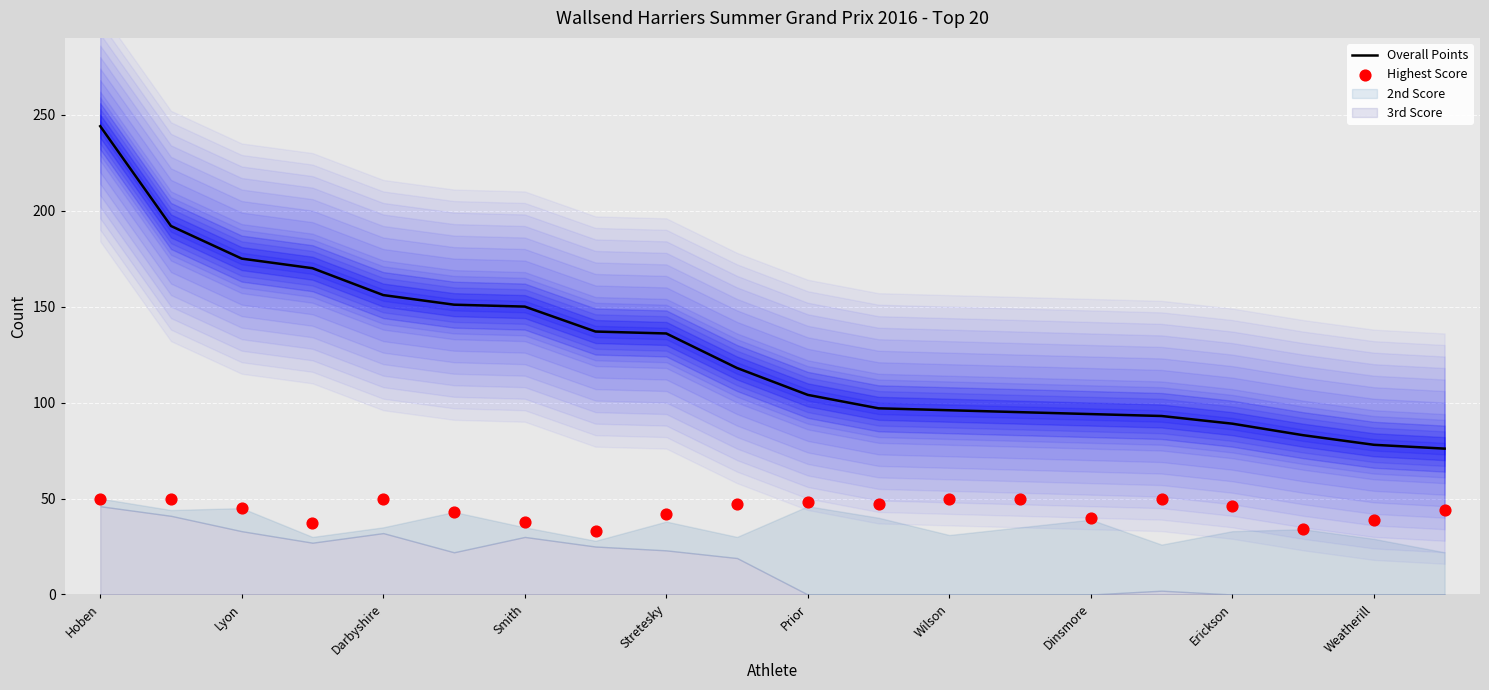

True or false: Overall Points has a value of 78 at Weatherill.

True